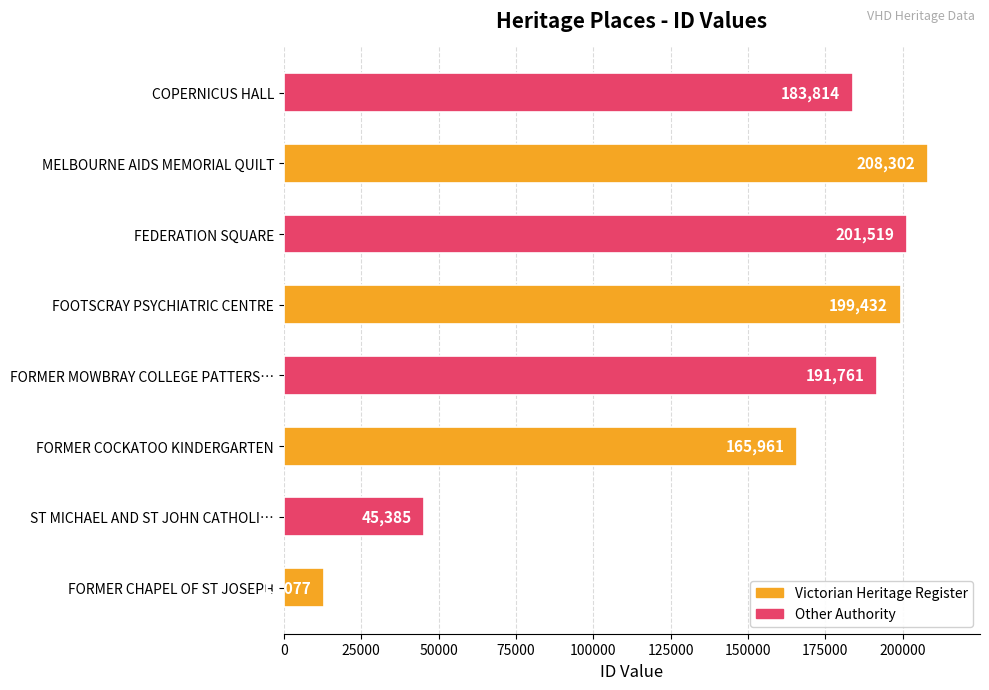

What is the change in value from FORMER COCKATOO KINDERGARTEN to COPERNICUS HALL?

+17853